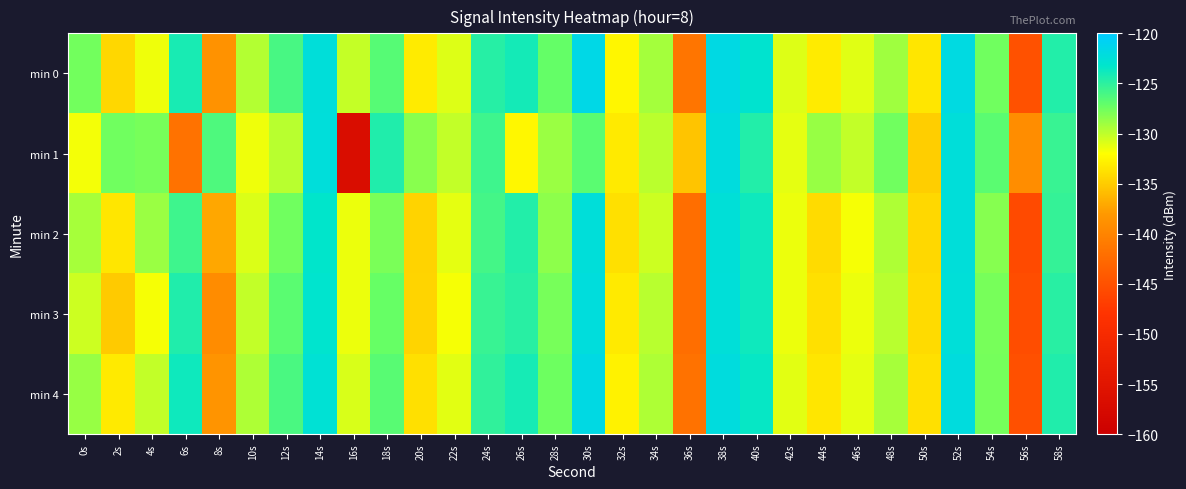

Reading right to left, transcribe all the data shown in this chart.

min 0: 58s=-124.6	56s=-145.0	54s=-127.5	52s=-121.9	50s=-133.5	48s=-129.0	46s=-131.1	44s=-133.1	42s=-131.0	40s=-123.0	38s=-121.8	36s=-141.5	34s=-129.2	32s=-132.6	30s=-121.6	28s=-127.1	26s=-124.0	24s=-124.7	22s=-131.0	20s=-133.2	18s=-126.6	16s=-130.2	14s=-122.4	12s=-126.0	10s=-129.7	8s=-138.7	6s=-124.2	4s=-131.5	2s=-134.3	0s=-127.6
min 1: 58s=-125.5	56s=-139.1	54s=-126.8	52s=-122.3	50s=-134.9	48s=-127.5	46s=-130.1	44s=-128.8	42s=-131.2	40s=-124.6	38s=-122.1	36s=-135.4	34s=-129.9	32s=-133.2	30s=-126.8	28s=-128.9	26s=-132.5	24s=-125.7	22s=-130.1	20s=-128.3	18s=-124.5	16s=-156.7	14s=-122.3	12s=-129.8	10s=-131.5	8s=-126.3	6s=-141.8	4s=-127.8	2s=-127.5	0s=-131.7
min 2: 58s=-125.2	56s=-145.7	54s=-128.2	52s=-122.3	50s=-134.2	48s=-129.5	46s=-131.8	44s=-134.1	42s=-131.5	40s=-123.8	38s=-122.6	36s=-142.1	34s=-130.5	32s=-133.8	30s=-122.3	28s=-128.5	26s=-124.6	24s=-125.9	22s=-131.2	20s=-134.6	18s=-127.9	16s=-131.5	14s=-123.2	12s=-127.5	10s=-130.9	8s=-137.1	6s=-125.7	4s=-128.9	2s=-133.5	0s=-129.2
min 3: 58s=-124.8	56s=-145.5	54s=-127.8	52s=-122.5	50s=-134.1	48s=-129.8	46s=-131.5	44s=-133.8	42s=-131.5	40s=-123.8	38s=-122.5	36s=-142.1	34s=-129.8	32s=-133.2	30s=-122.2	28s=-127.8	26s=-124.8	24s=-125.5	22s=-131.8	20s=-134.5	18s=-127.2	16s=-131.5	14s=-123.1	12s=-126.8	10s=-130.1	8s=-139.2	6s=-124.5	4s=-131.8	2s=-135.1	0s=-130.5
min 4: 58s=-124.5	56s=-145.1	54s=-127.7	52s=-122.1	50s=-133.8	48s=-129.2	46s=-131.2	44s=-133.5	42s=-131.1	40s=-123.5	38s=-122.1	36s=-141.8	34s=-129.5	32s=-132.8	30s=-121.8	28s=-127.5	26s=-124.1	24s=-125.1	22s=-131.1	20s=-133.8	18s=-126.7	16s=-130.8	14s=-122.7	12s=-126.1	10s=-129.5	8s=-138.5	6s=-123.8	4s=-130.1	2s=-133.2	0s=-128.8